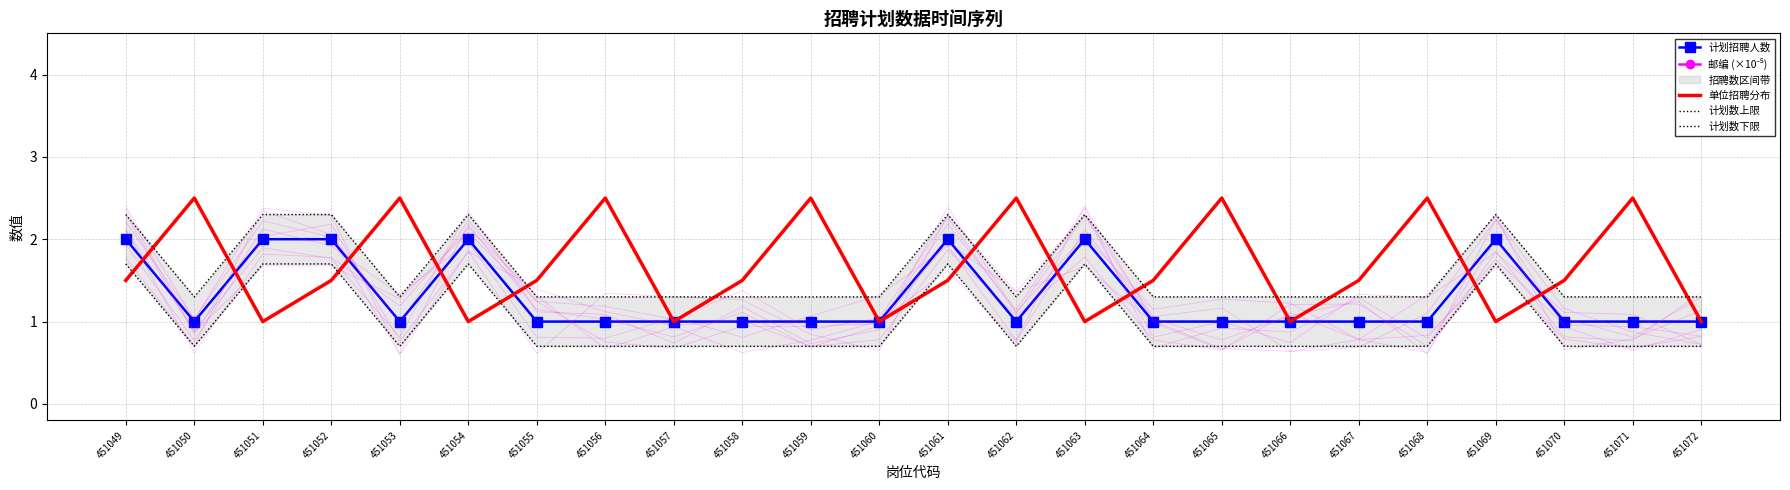

What is the difference between the 计划数上限 values at 451055 and 451054?

1.0